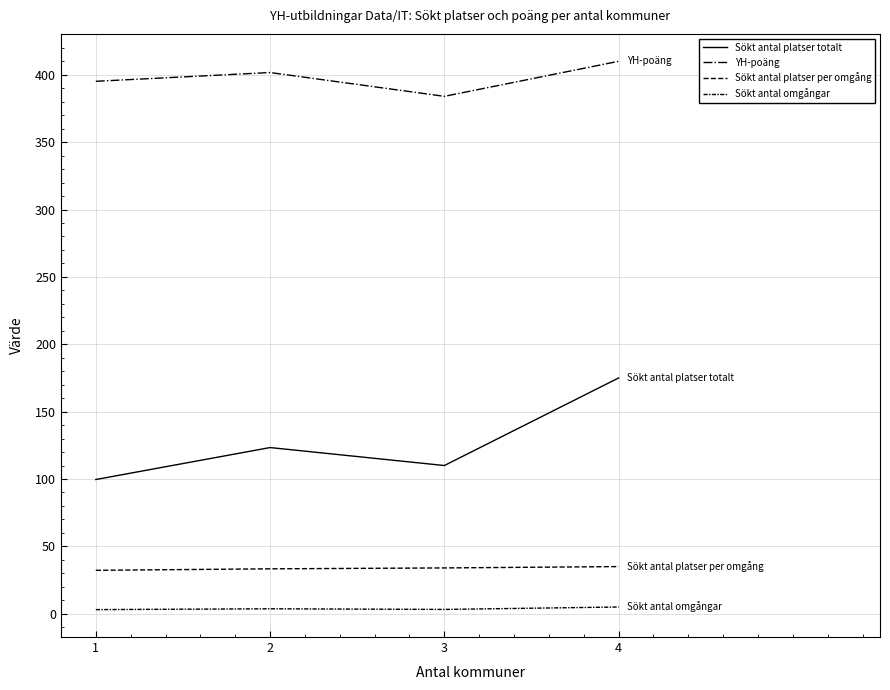

How many lines are shown in the chart?

4